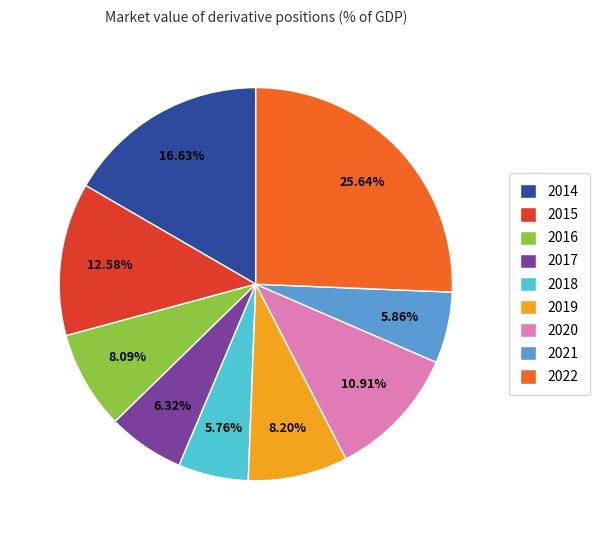

What percentage do 2015 and 2022 together represent?

38.2%